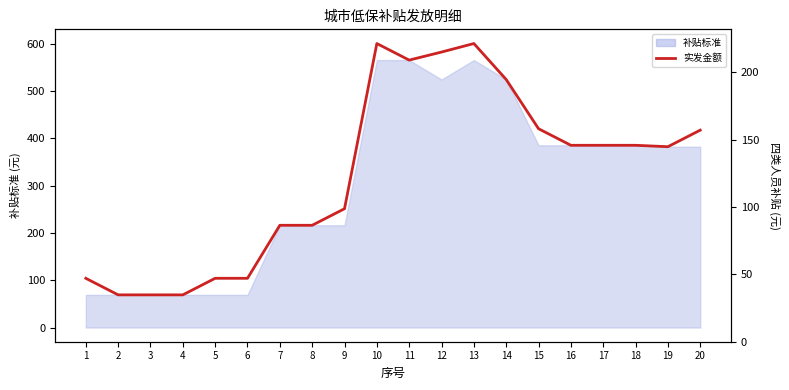

What is the change in value from 6 to 14?

+420